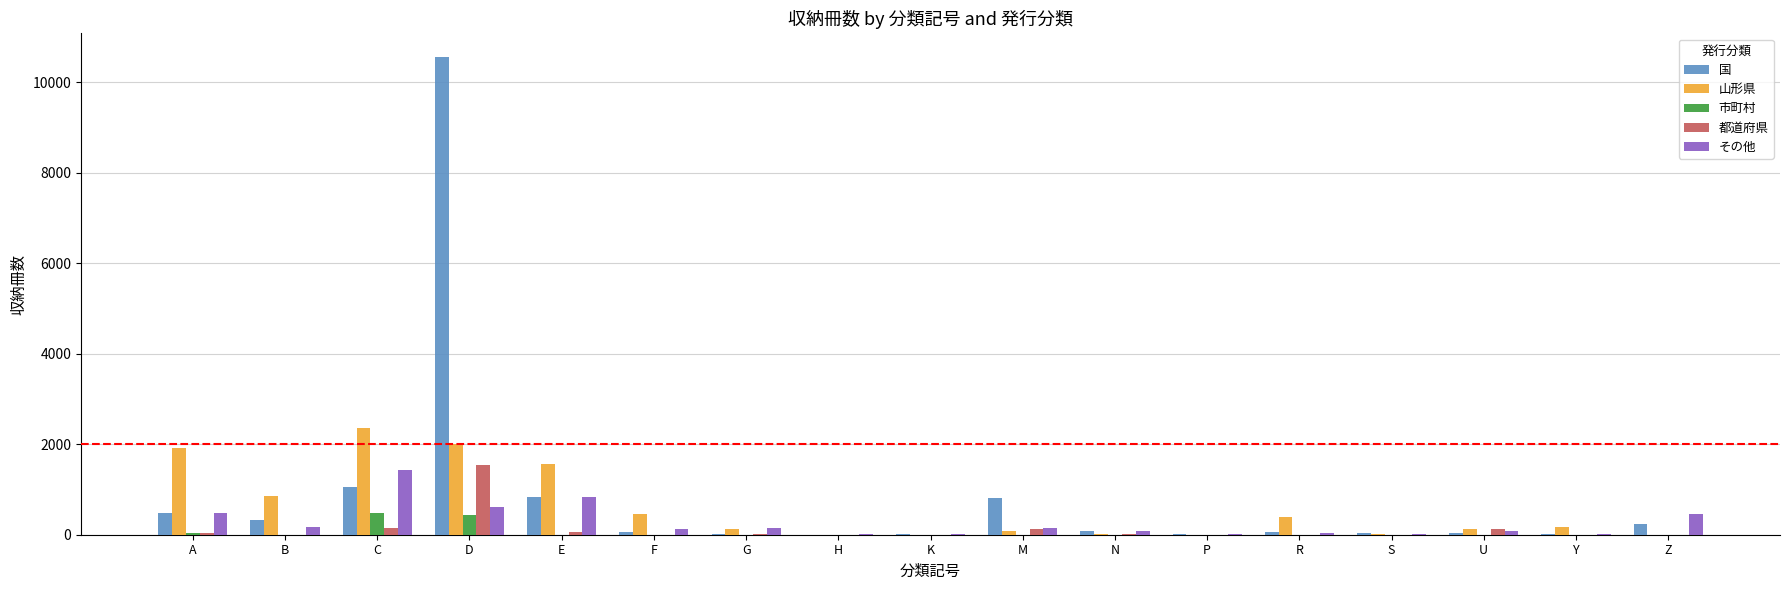

What is the greatest value displayed?

10550